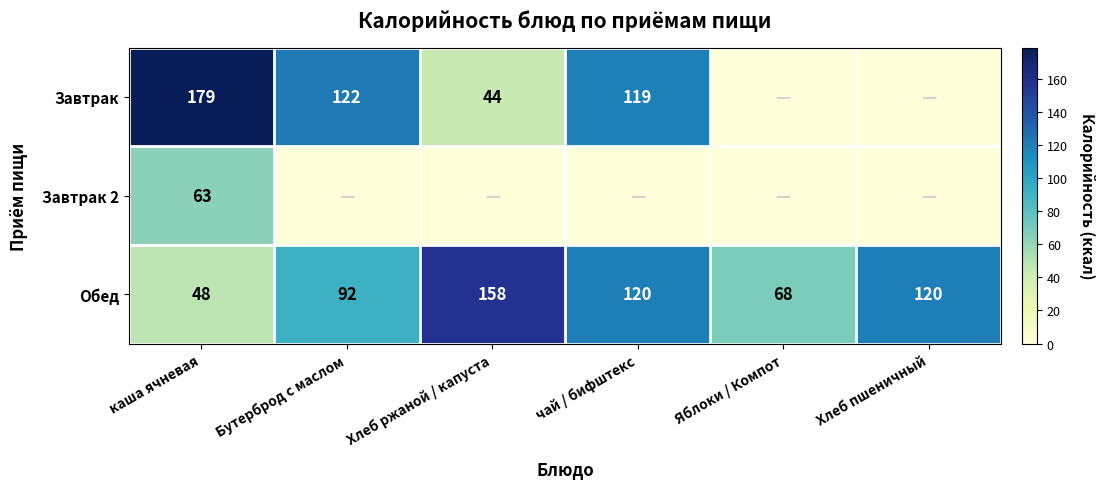

Which category has the lowest value in the Обед series?

каша ячневая